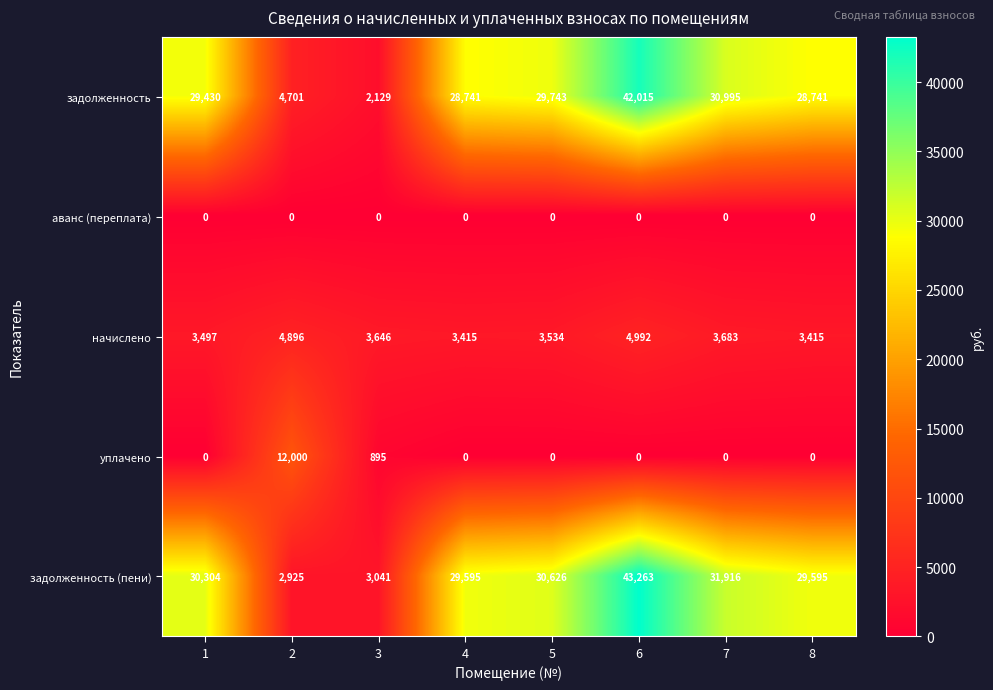

What is the sum of all начислено values?

31078